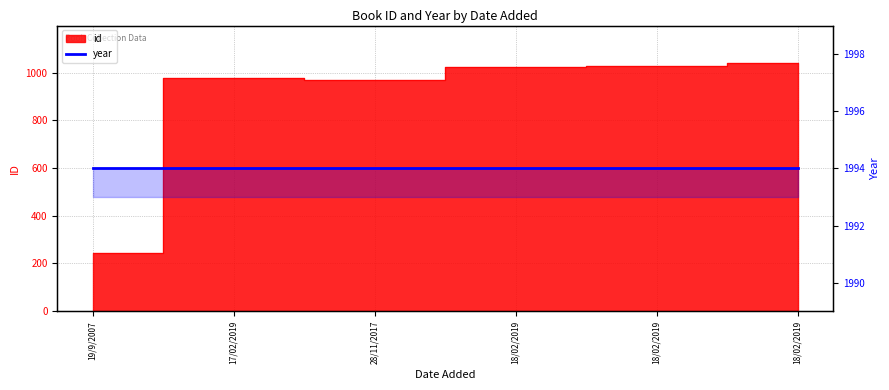

Does the chart display data point markers on the line(s)?

No